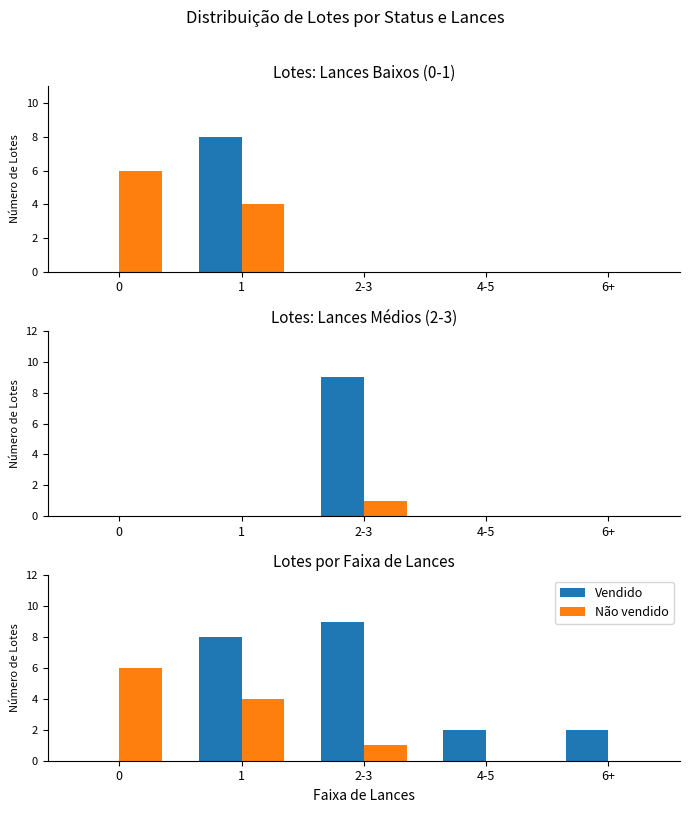

At how many categories does at least one series exceed 2?

3